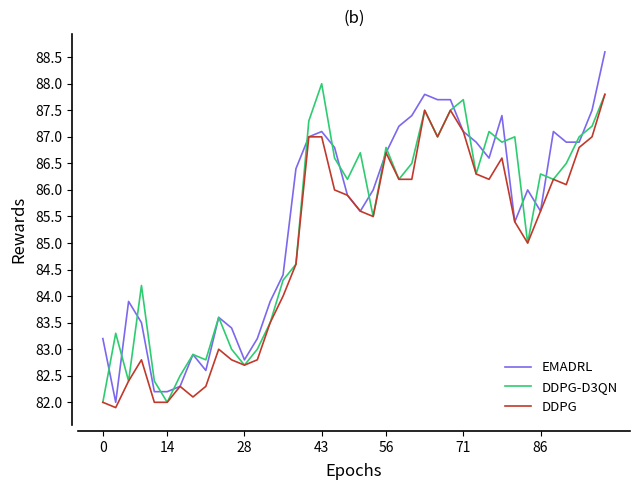

At how many categories does at least one series exceed 82?

40